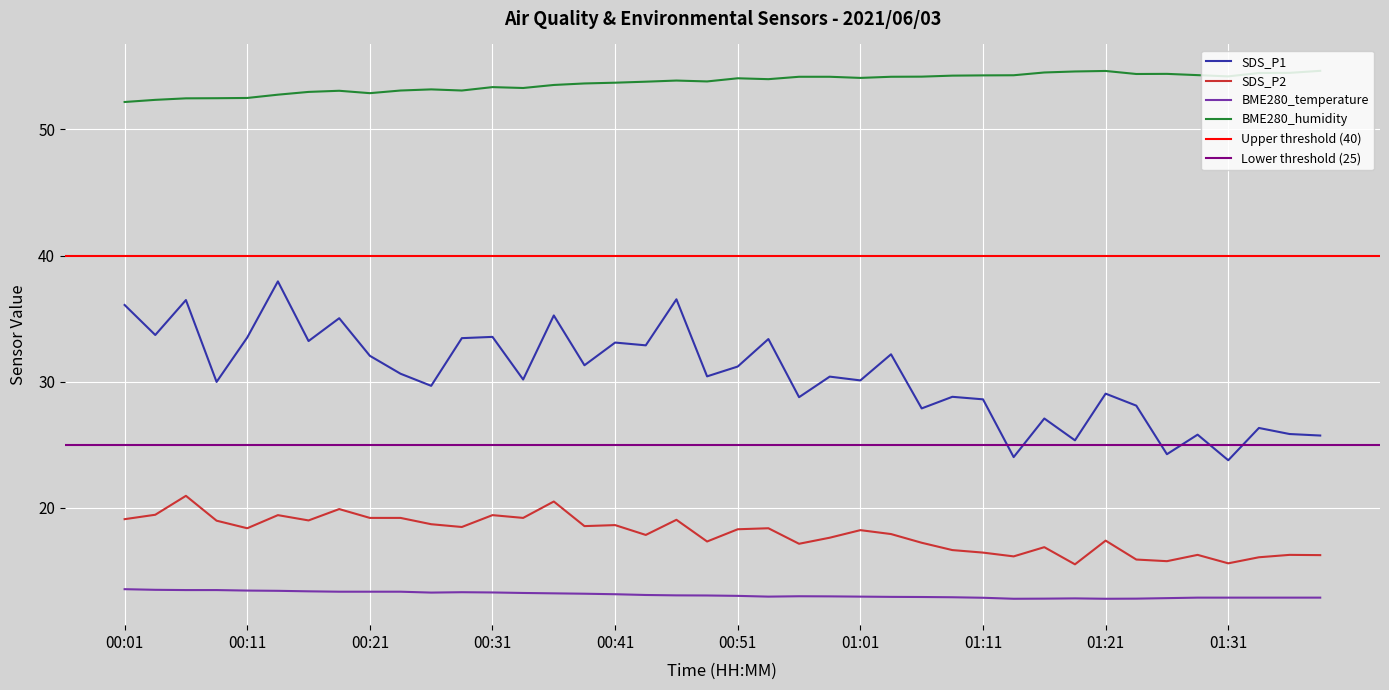

What position from the right is 01:18?

9